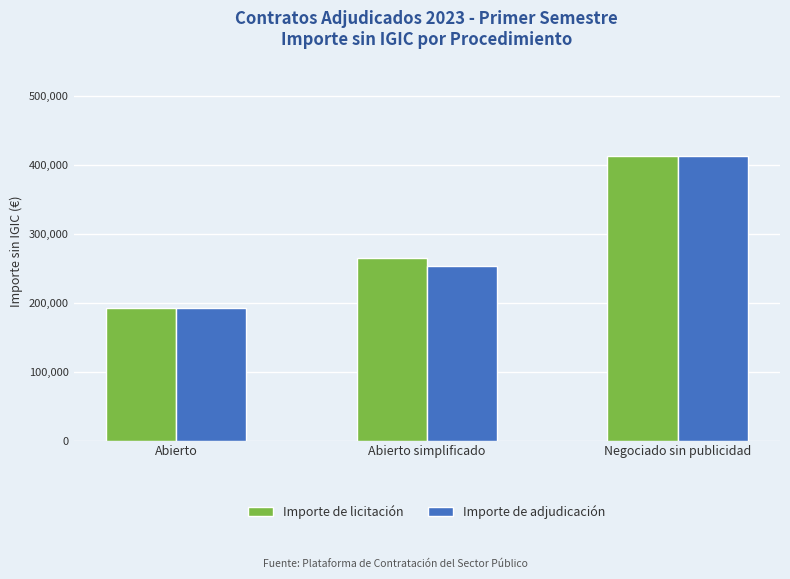

At which category does the chart reach its peak across all series?

Negociado sin publicidad